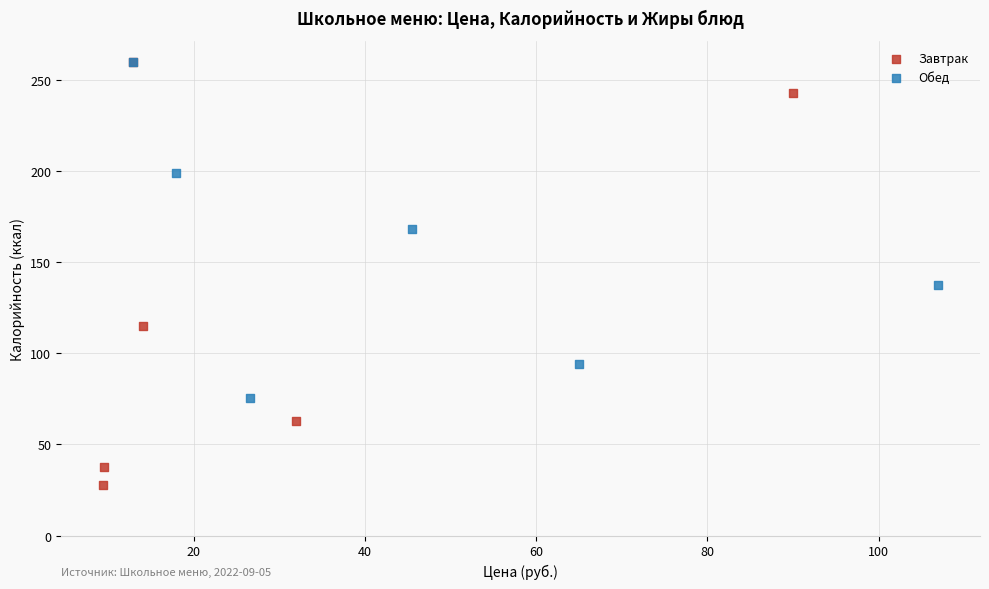

What are all the series names shown in the legend?

Завтрак, Обед